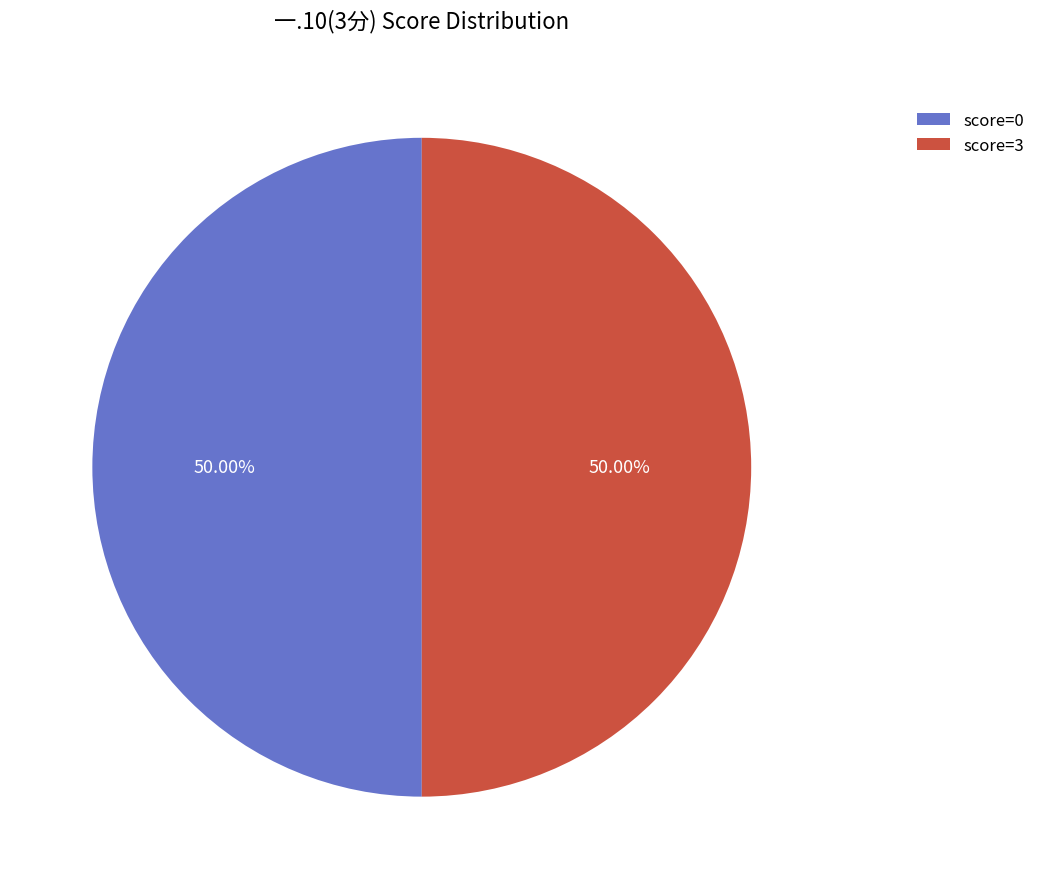

Do 0 and 3 together represent more than half of the pie?

Yes